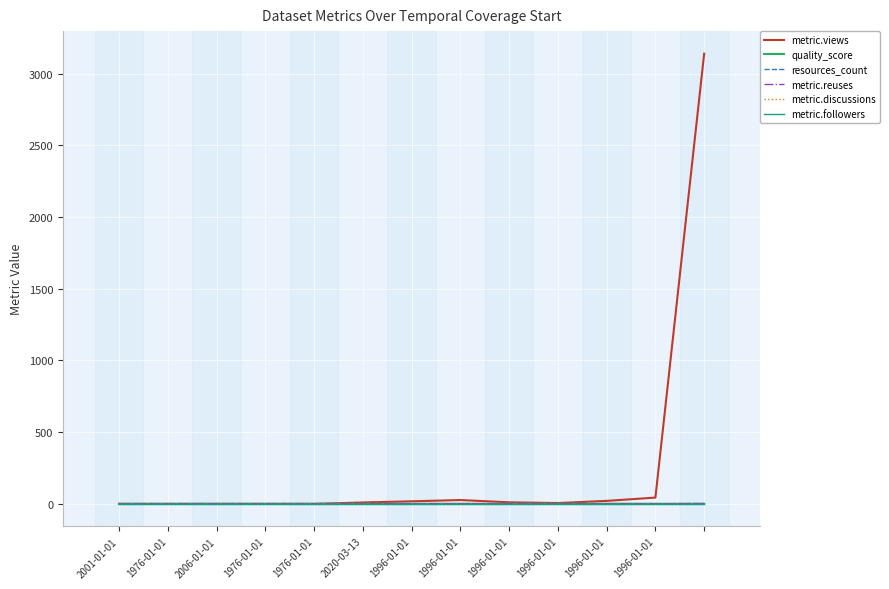

Reading left to right, list all the values displayed in this chart.

metric.views: 0.0	0.0	0.0	0.0	0.0	10.0	18.0	27.0	11.0	6.0	21.0	44.0	3140.0
quality_score: 0.8	0.8	1.0	1.0	0.9	0.8	0.9	0.9	0.9	0.9	0.9	0.9	0.8
resources_count: 1.0	1.0	1.0	1.0	1.0	1.0	1.0	1.0	1.0	1.0	1.0	1.0	3.0
metric.reuses: 0.0	0.0	0.0	0.0	0.0	0.0	0.0	0.0	0.0	0.0	0.0	0.0	1.0
metric.discussions: 0.0	0.0	0.0	0.0	0.0	0.0	0.0	0.0	0.0	0.0	0.0	0.0	0.0
metric.followers: 0.0	0.0	0.0	0.0	0.0	0.0	0.0	0.0	0.0	0.0	0.0	0.0	0.0